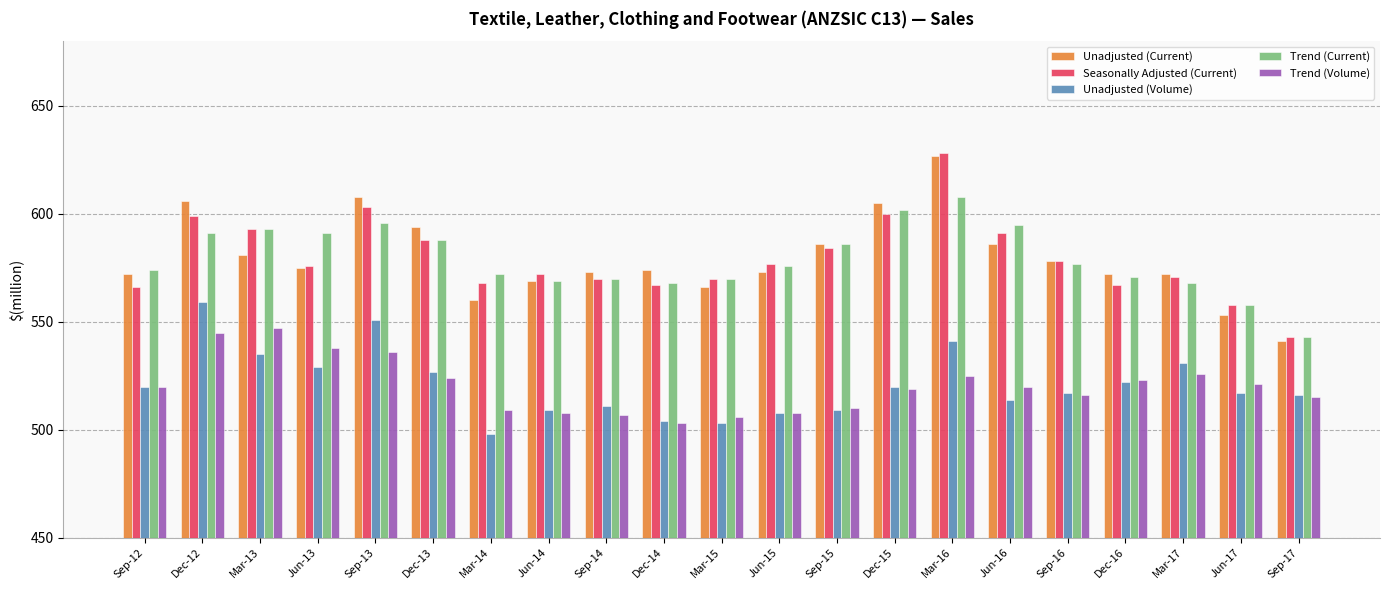

Reading right to left, extract all data points from this chart.

Unadjusted (Current): 541	553	572	572	578	586	627	605	586	573	566	574	573	569	560	594	608	575	581	606	572
Seasonally Adjusted (Current): 543	558	571	567	578	591	628	600	584	577	570	567	570	572	568	588	603	576	593	599	566
Unadjusted (Volume): 516	517	531	522	517	514	541	520	509	508	503	504	511	509	498	527	551	529	535	559	520
Trend (Current): 543	558	568	571	577	595	608	602	586	576	570	568	570	569	572	588	596	591	593	591	574
Trend (Volume): 515	521	526	523	516	520	525	519	510	508	506	503	507	508	509	524	536	538	547	545	520